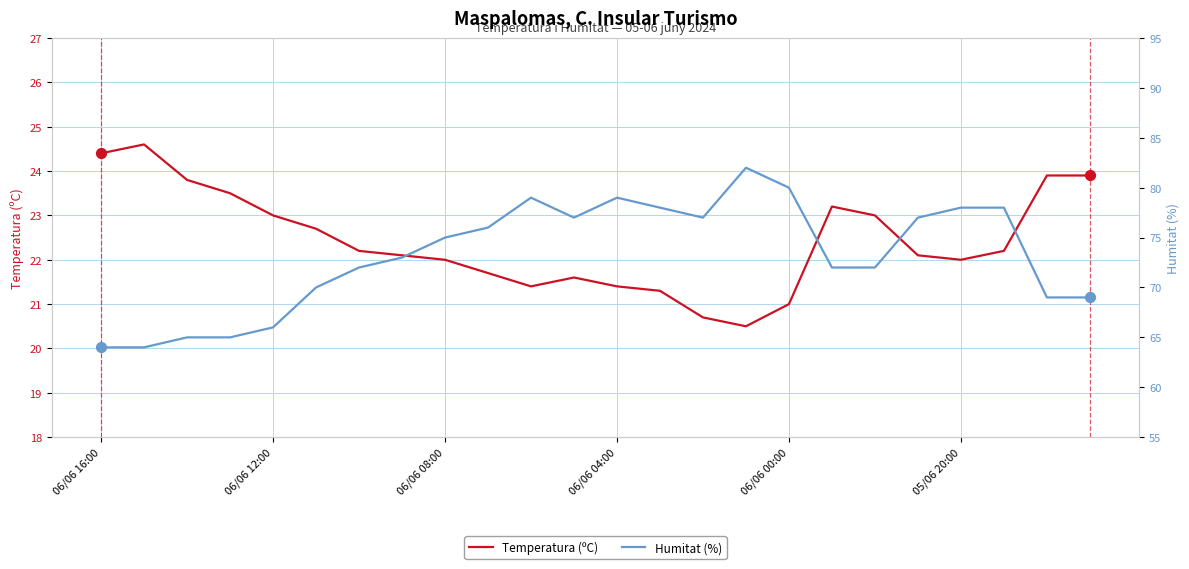

At which category is the sum across all series the highest?

15